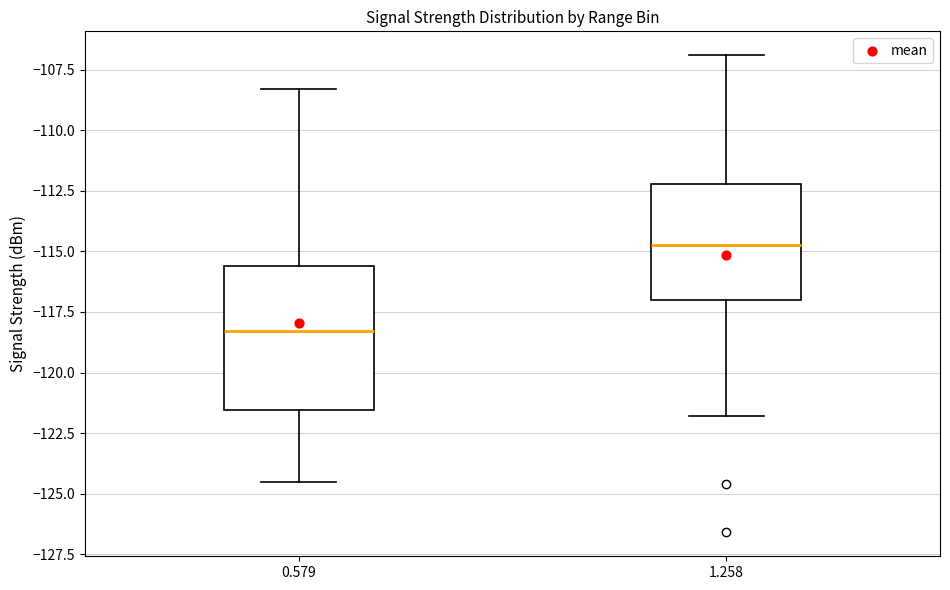

Where does the upper whisker of the box at x = 0.579 end on the y-axis? The values are not printed on the chart, so give them approximately, as read against the axis.

-108.5